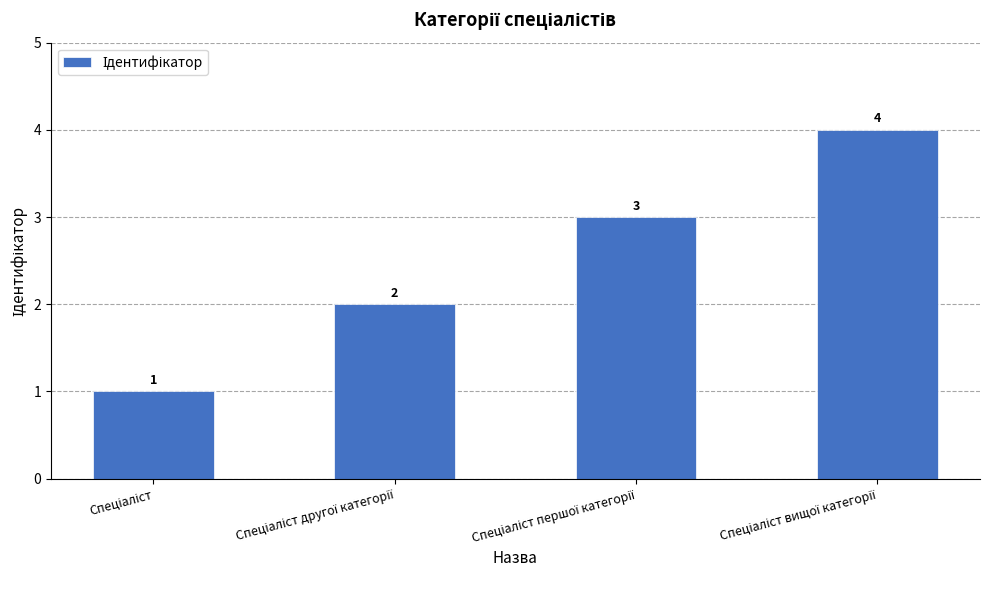

What is the difference between the maximum and minimum values?

3